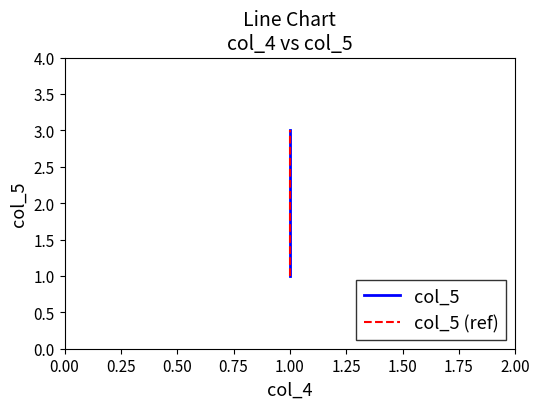

How many values in the col_5 (ref) series are below 2?

1